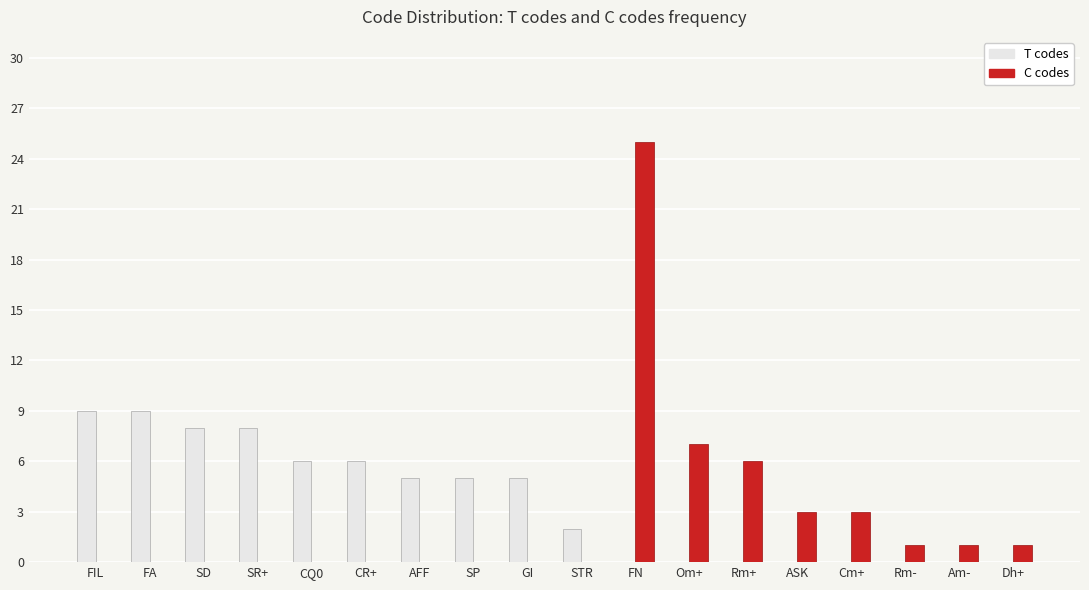

At which category is the sum across all series the highest?

FN